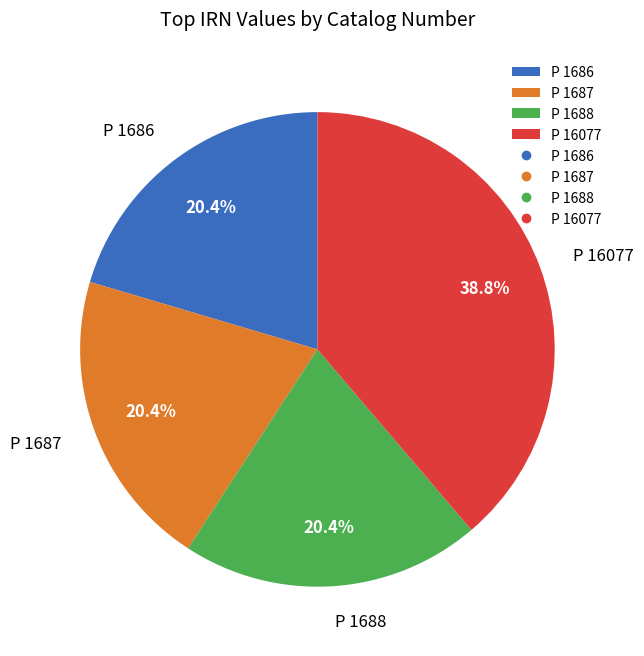

What is the ratio of the value at P 1686 to the value at P 1687?

1.0